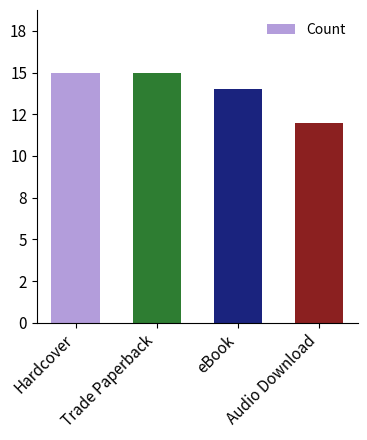

Does the chart contain any negative values?

No